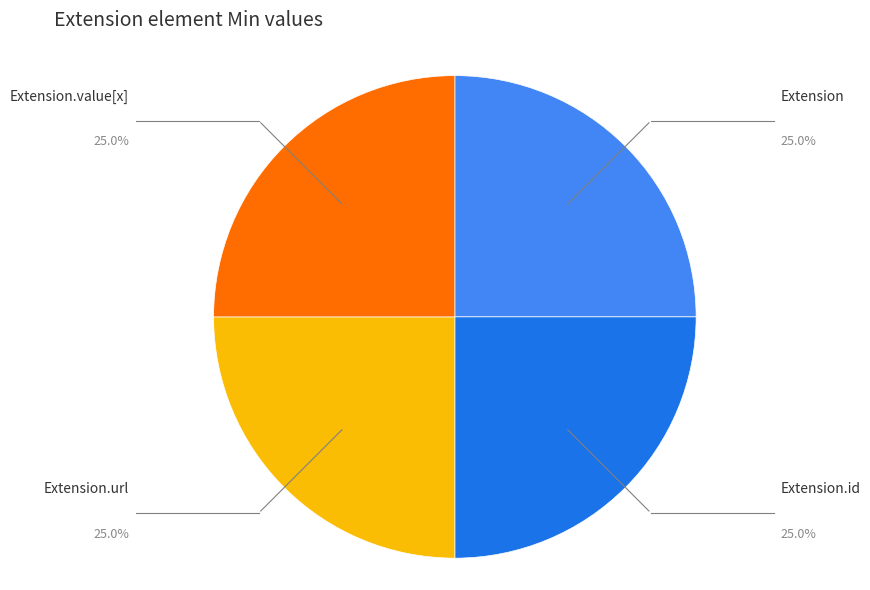

What is the ratio of the value at Extension.url to the value at Extension.value[x]?

1.0